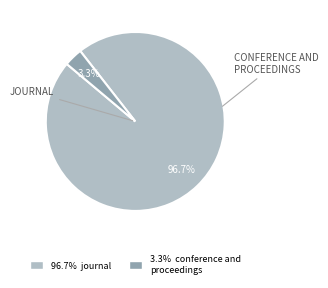

To the nearest percent, what is the average slice percentage?

50%